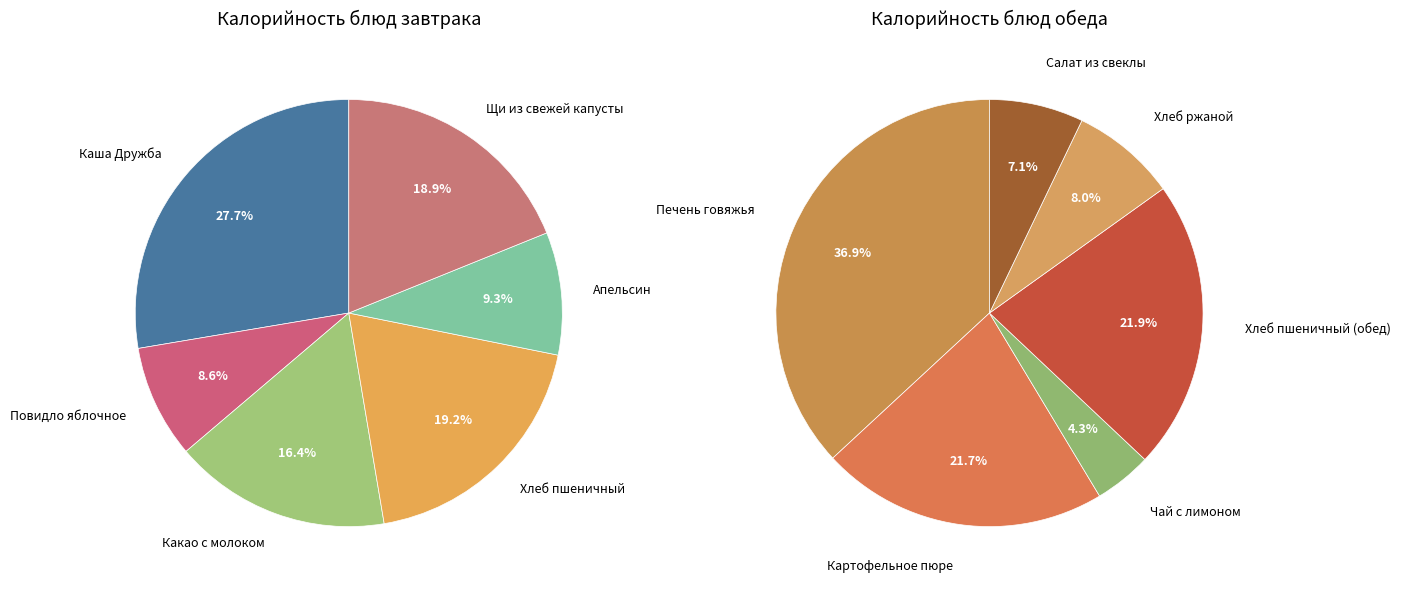

Which category has the smallest portion of the pie?

Чай с лимоном